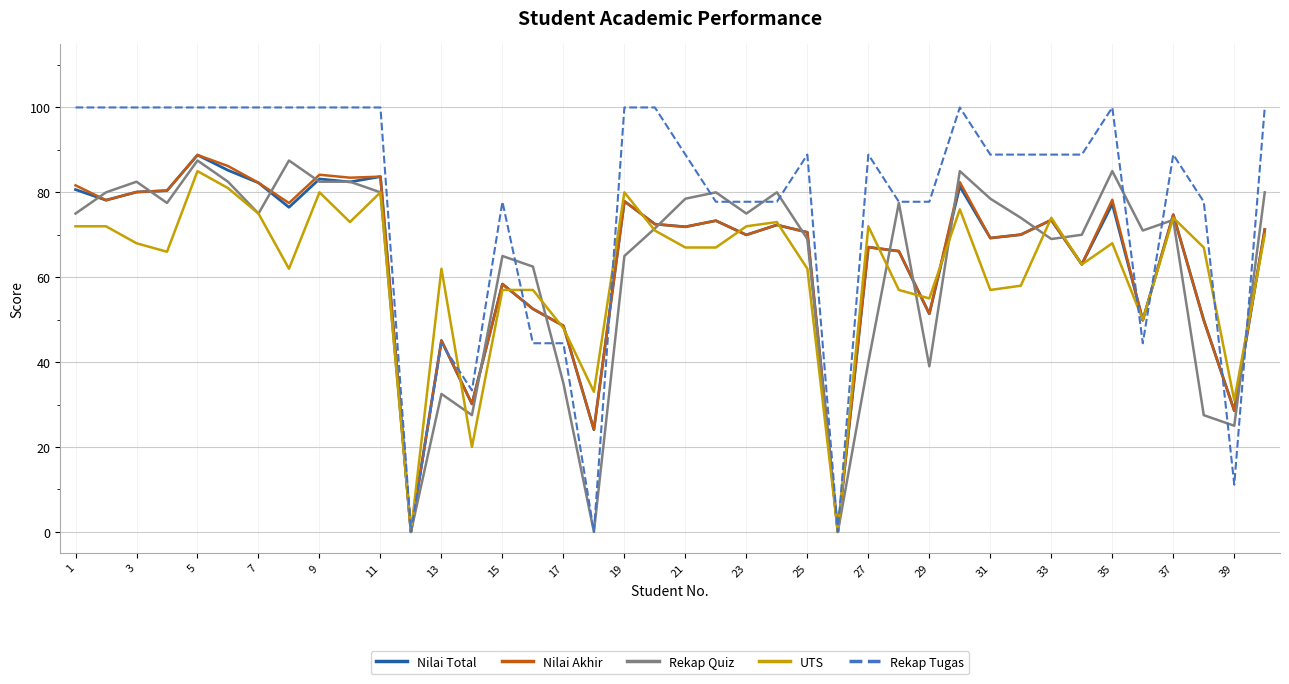

What is the difference between the second highest and second lowest values in the Rekap Tugas series?

100.0